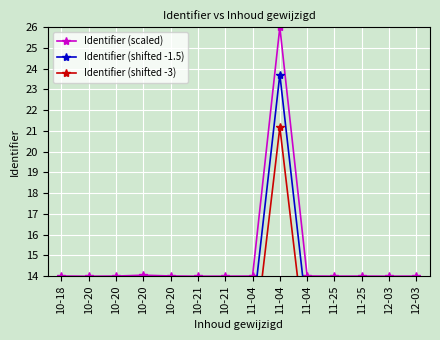

Which series has the widest spread of values?

Identifier (scaled)